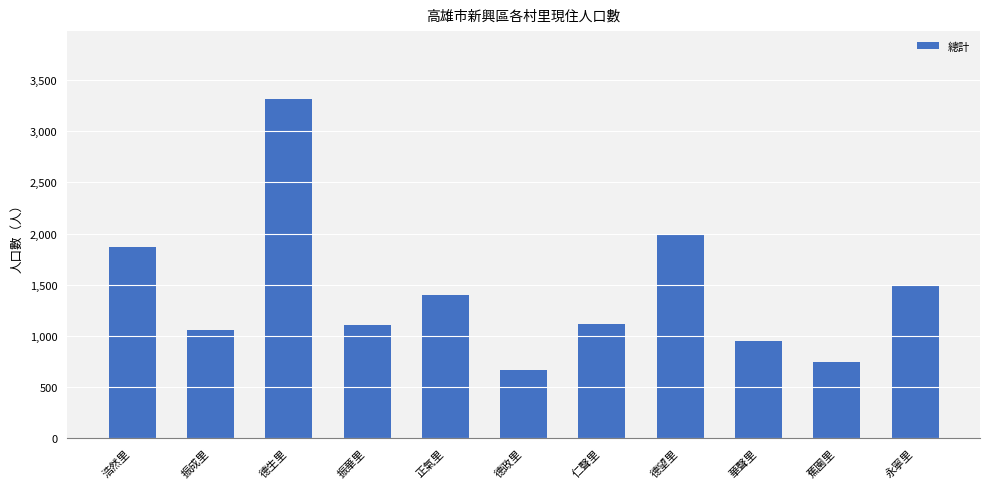

How many distinct data groups are displayed?

1